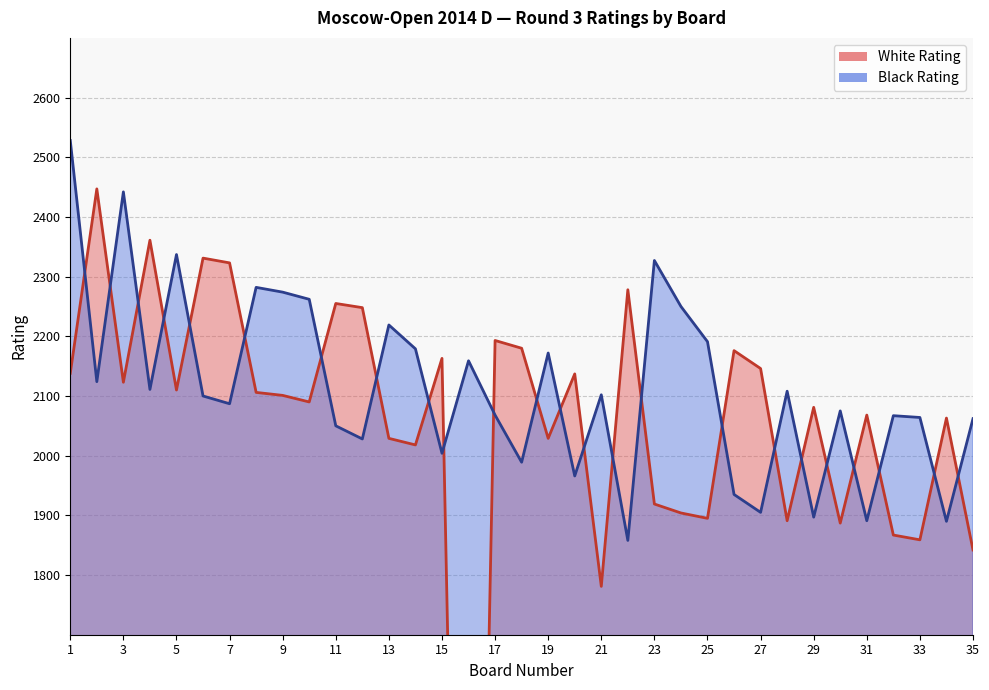

Rank the series by their maximum value, from highest to lowest.

Black Rating, White Rating